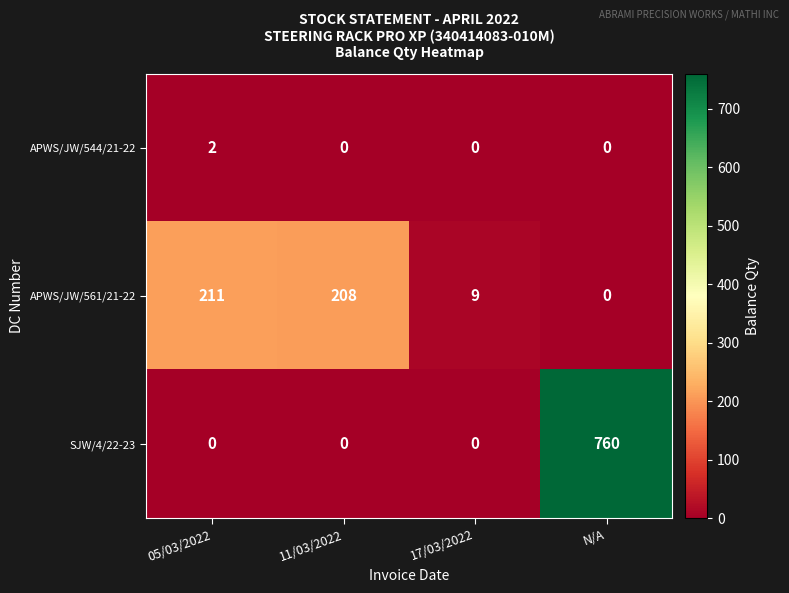

Reading left to right, list all the values displayed in this chart.

APWS/JW/544/21-22: 05/03/2022=2	11/03/2022=0	17/03/2022=0	N/A=0
APWS/JW/561/21-22: 05/03/2022=211	11/03/2022=208	17/03/2022=9	N/A=0
SJW/4/22-23: 05/03/2022=0	11/03/2022=0	17/03/2022=0	N/A=760